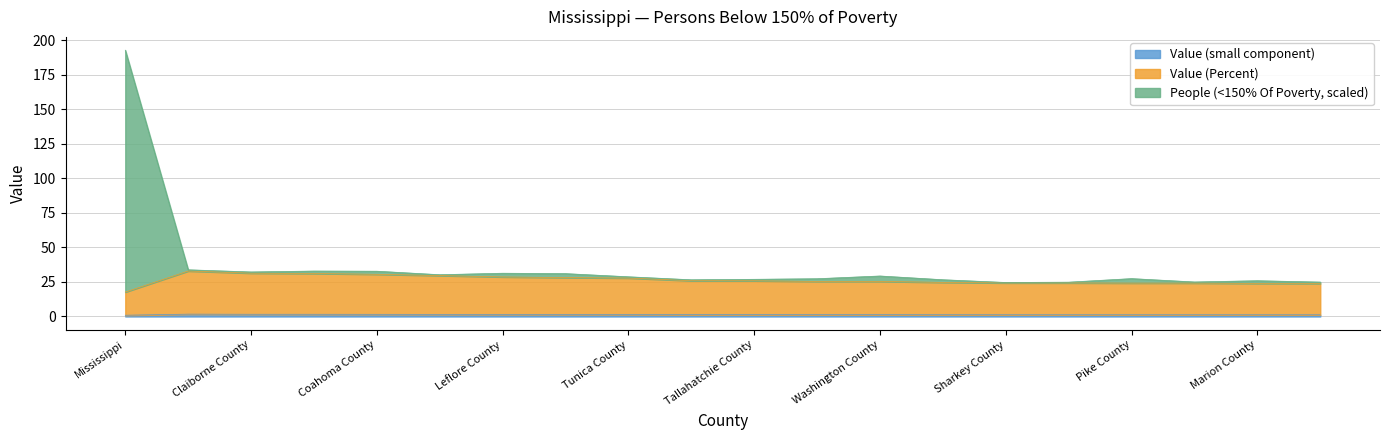

What position from the right is Coahoma County?

16